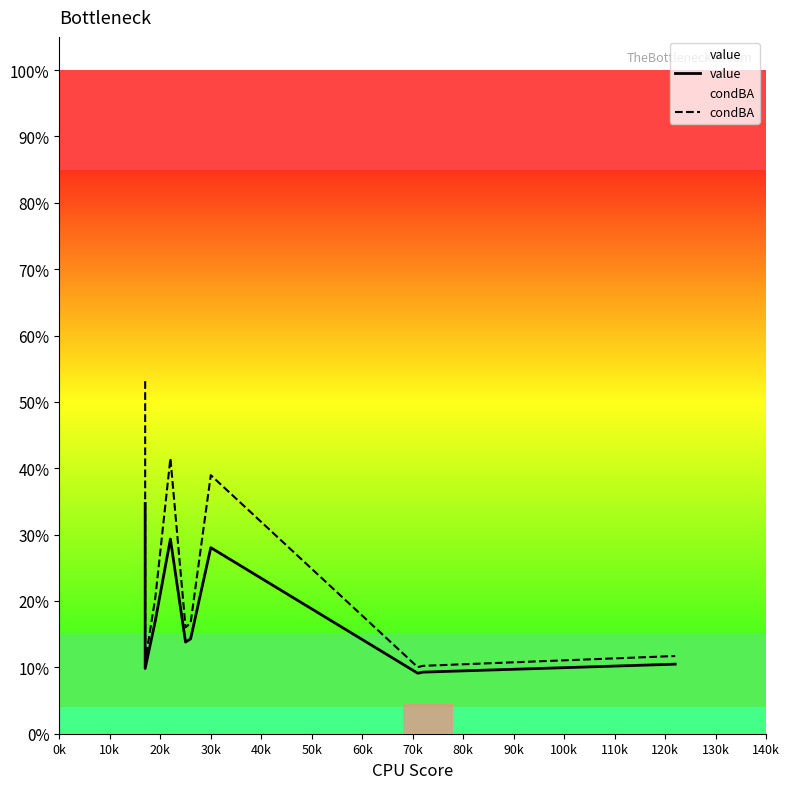

True or false: value has more than 1 interior local peaks.

False